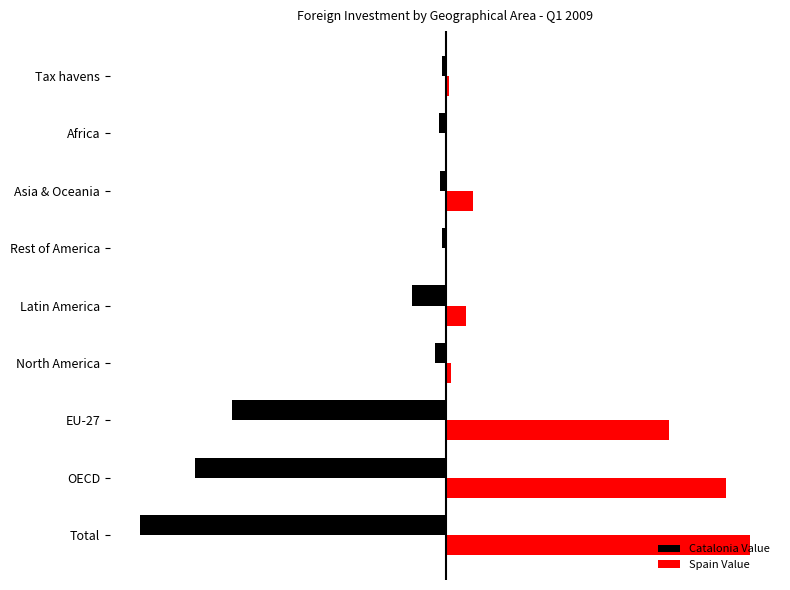

What are all the series names shown in the legend?

Catalonia Value, Spain Value